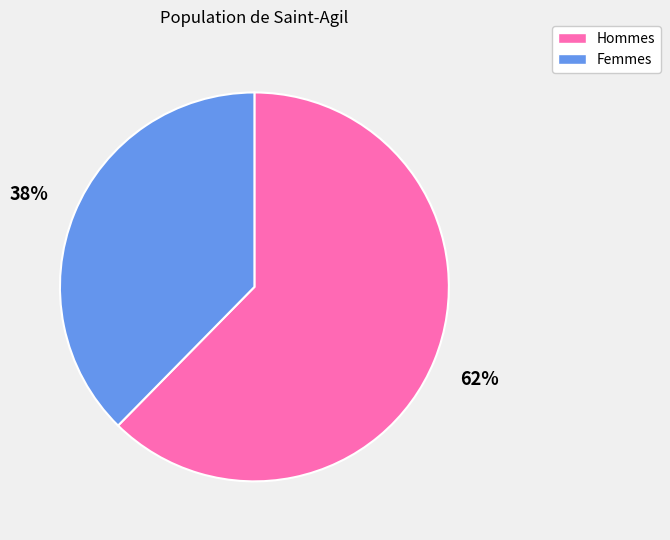

To the nearest percent, what is the average slice percentage?

50%